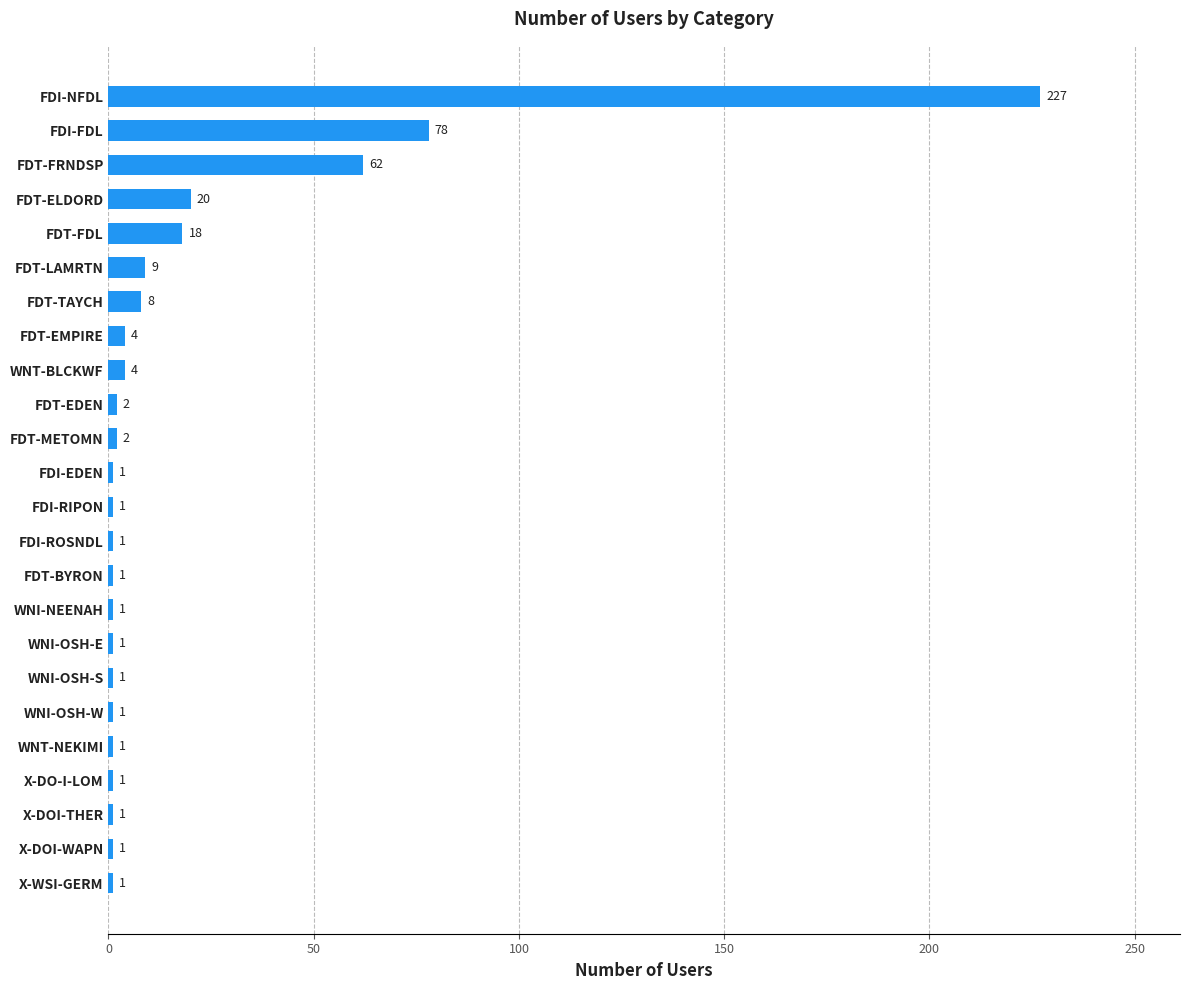

How many data points does each series have?

24